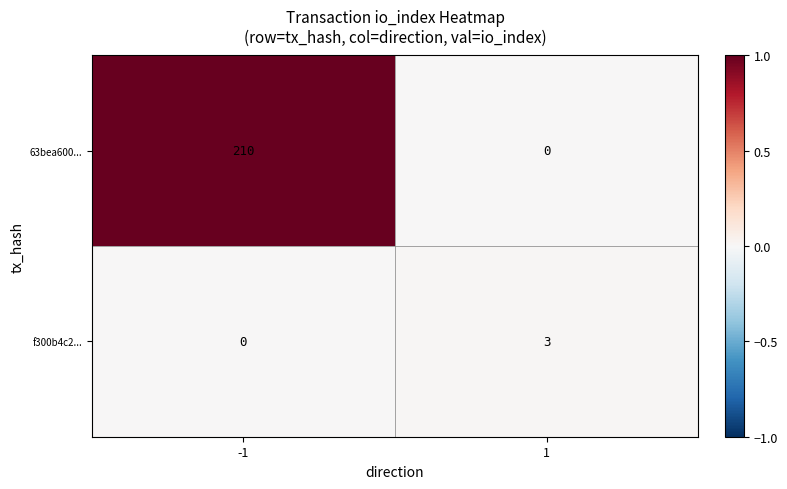

What is the total value across all series at -1?

210